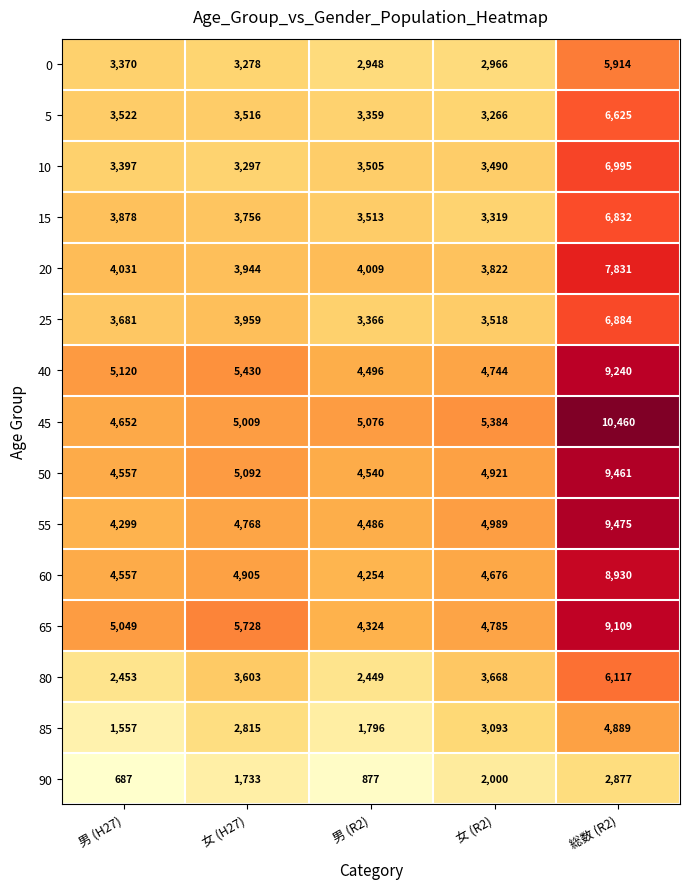

How many series are shown in this chart?

15